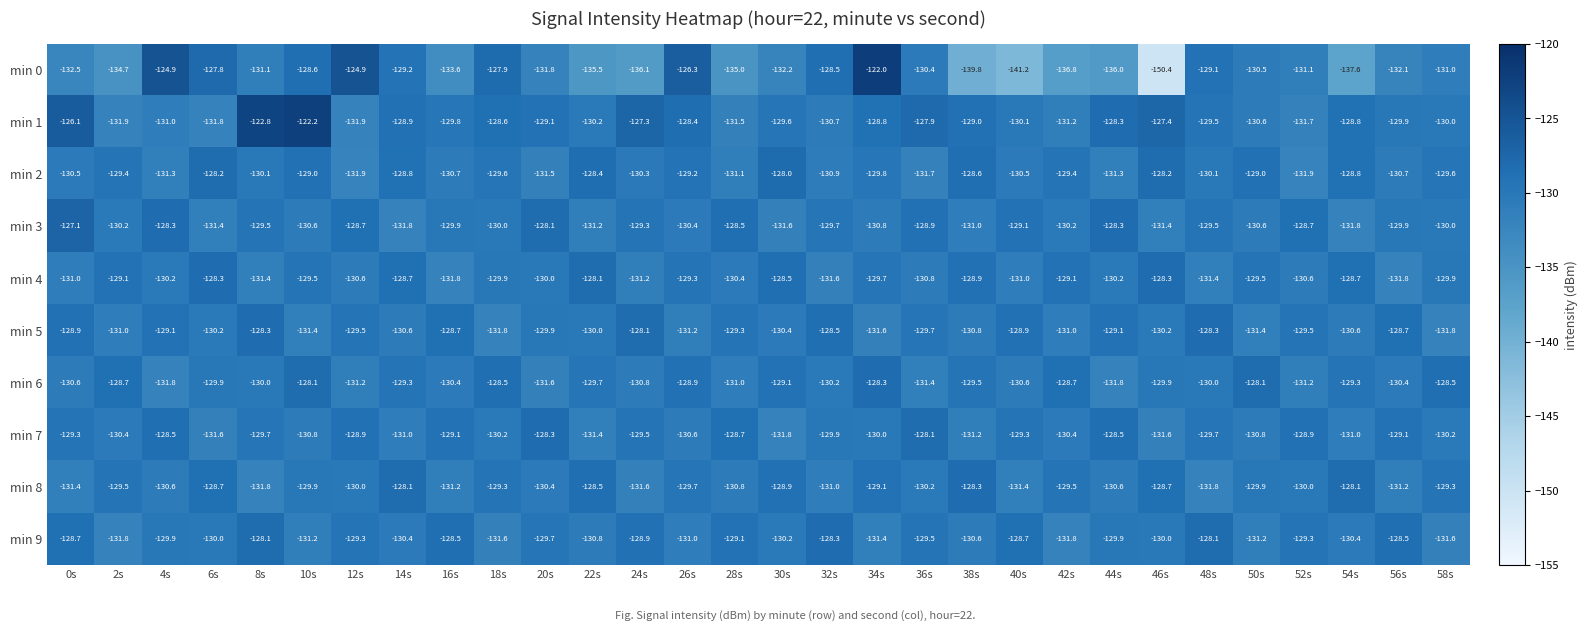

What is the total value across all series at 46s?

-1316.1